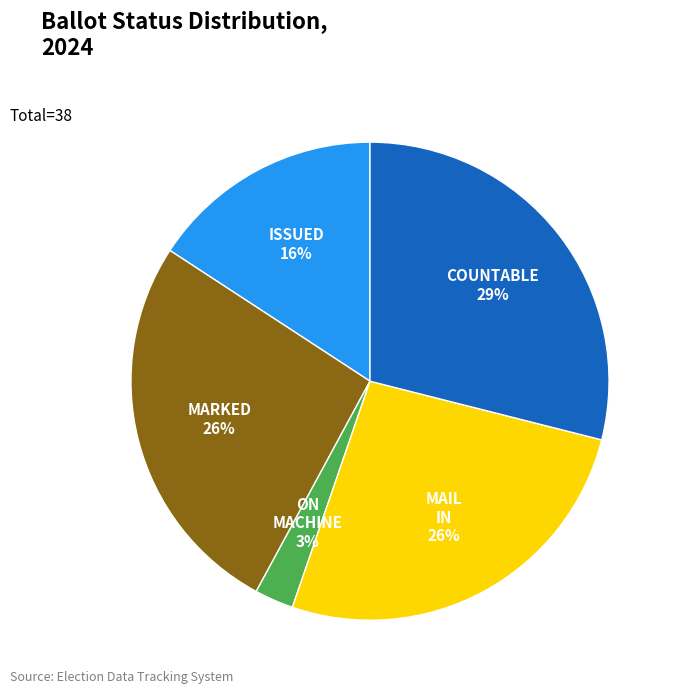

To the nearest percent, what is the difference between the largest and smallest slice percentages?

26%